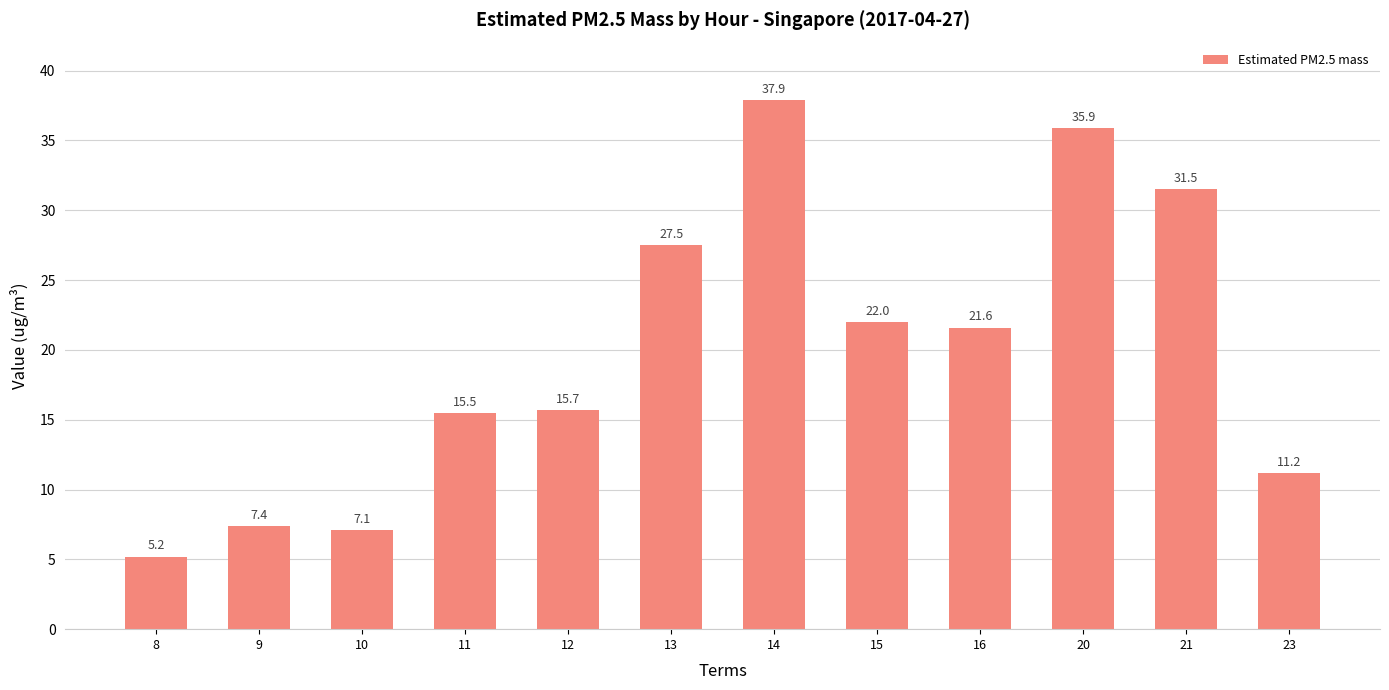

What is the value of the 11th bar from the left?

31.5